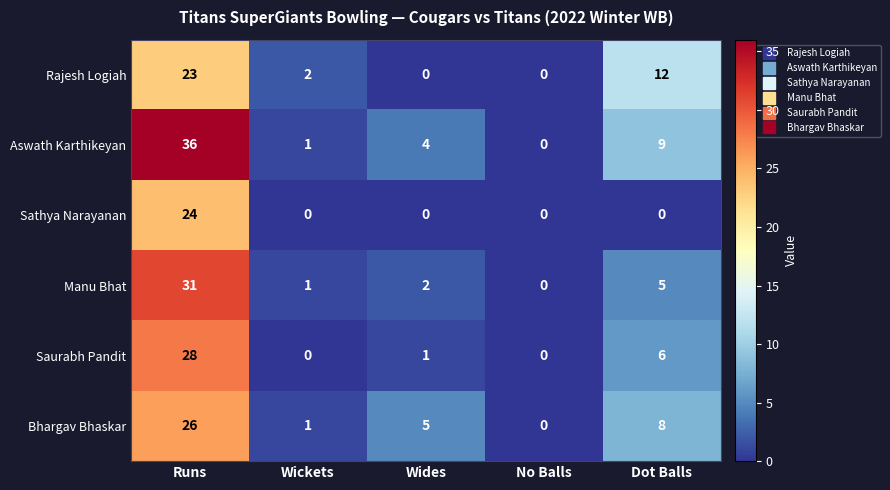

The value of Rajesh Logiah at Wides is 10. True or false?

False